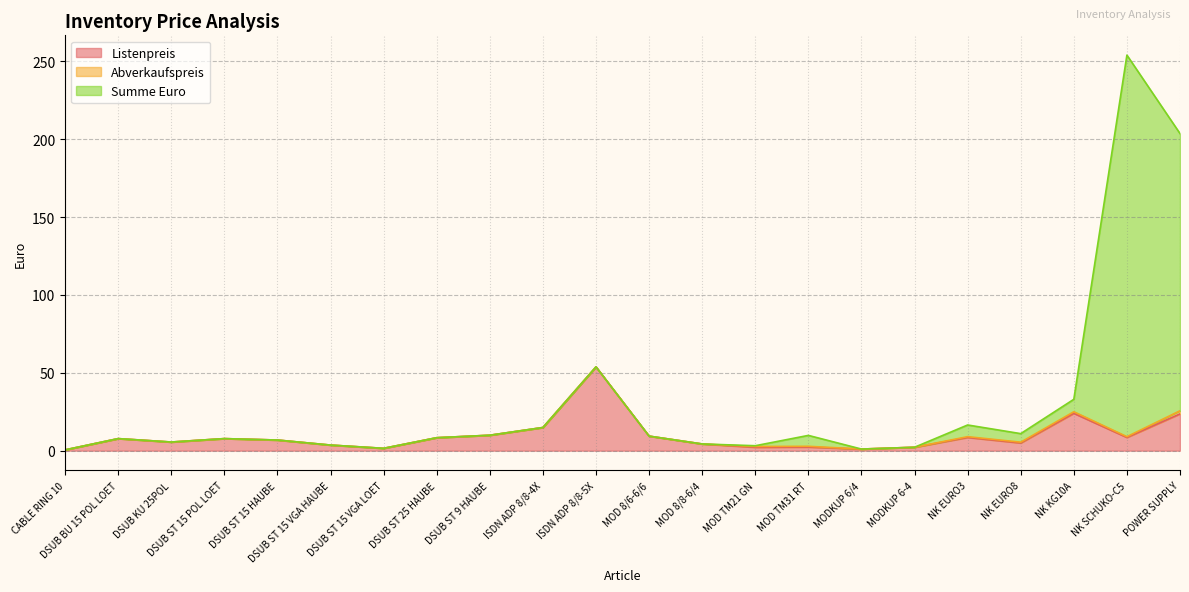

Between MOD 8/6-6/6 and MOD TM21 GN, which series saw the biggest shift?

Listenpreis